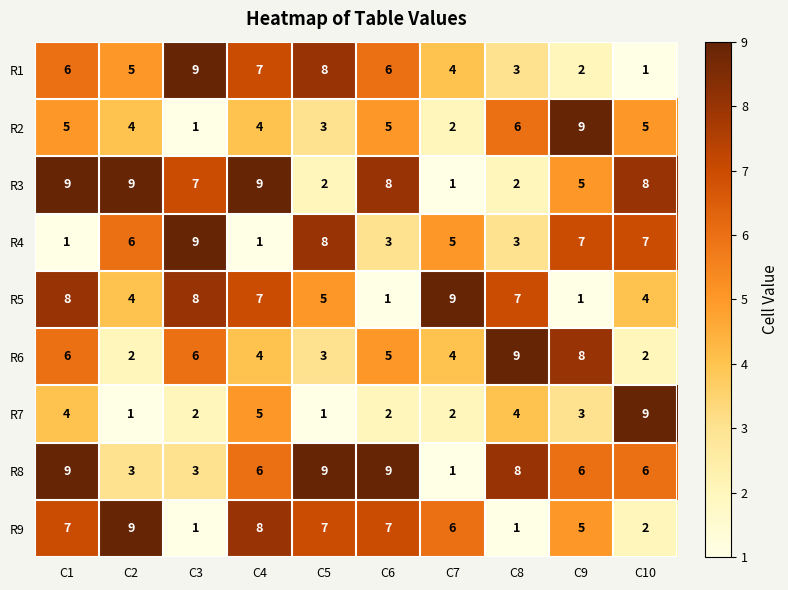

Which series changed the most between C7 and C8?

R8